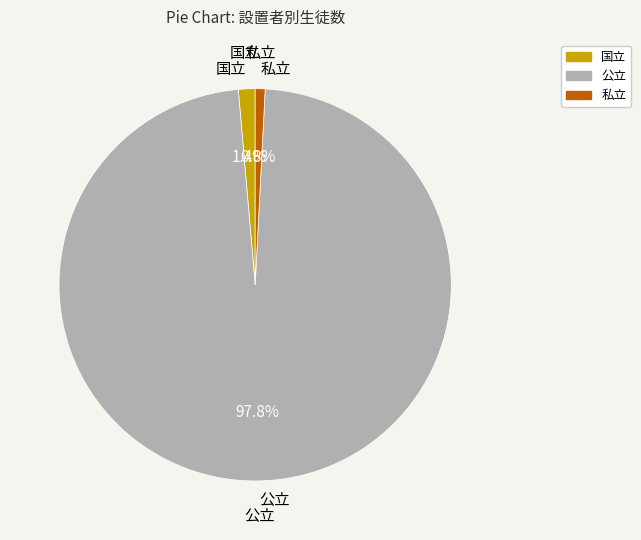

Which category has the biggest portion of the pie?

公立